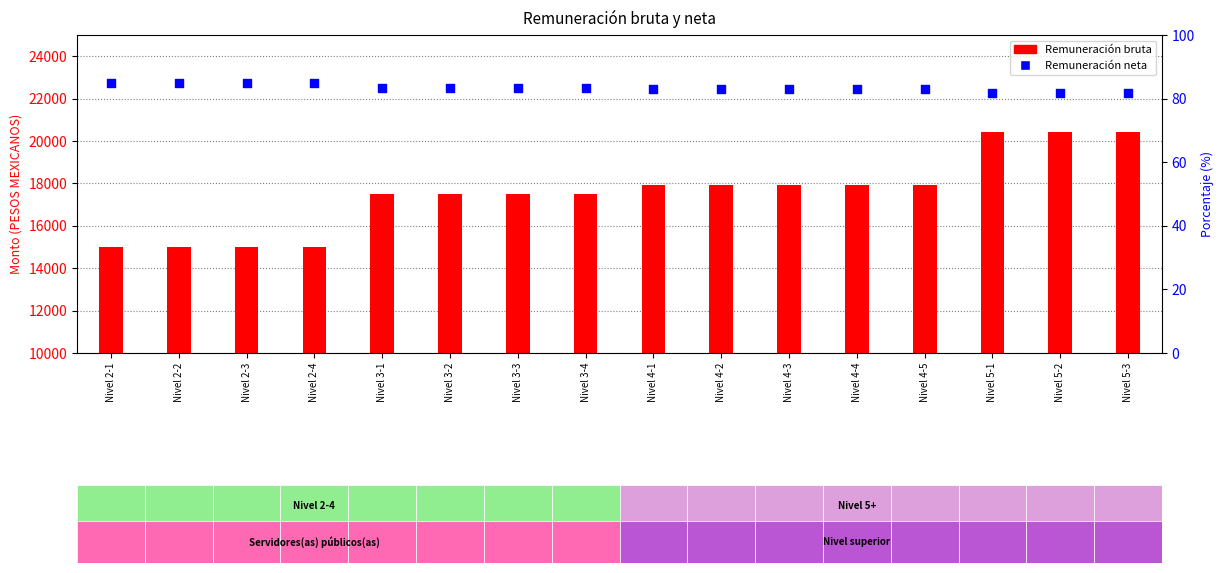

Which series reaches the maximum Y coordinate?

Remuneración bruta